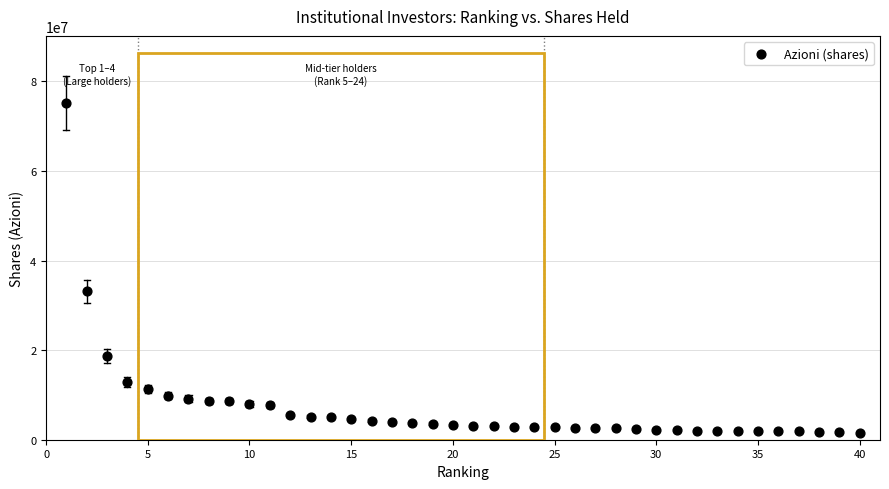

What is the range of X values (max minus min)?

39